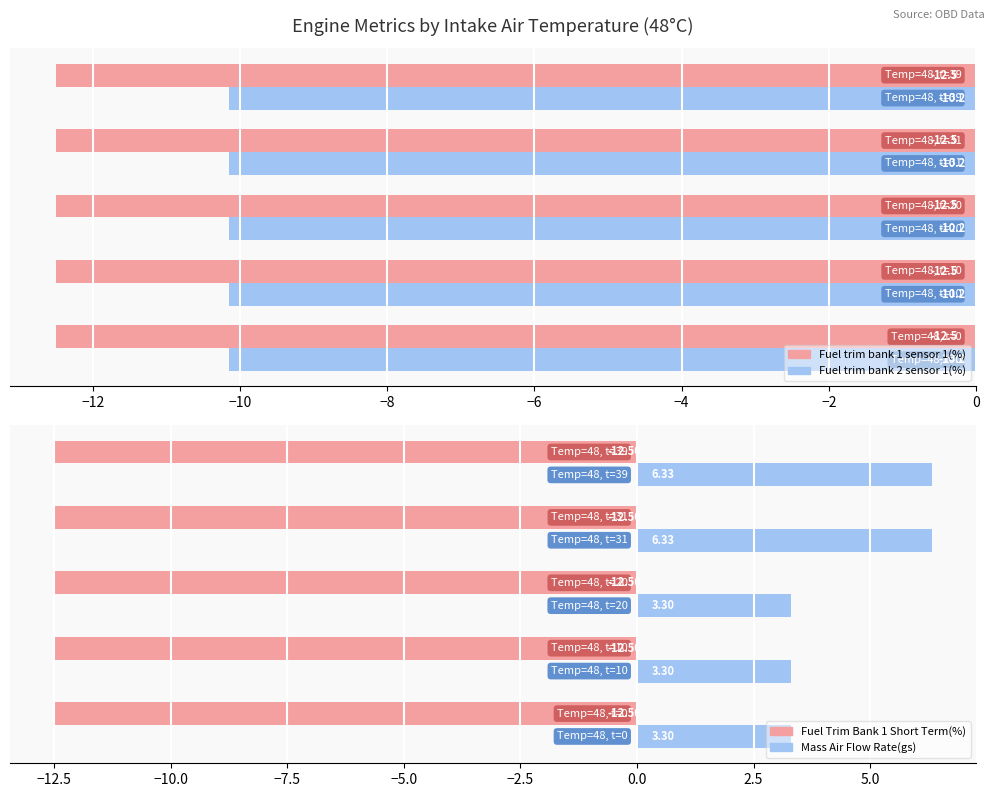

At how many categories does at least one series exceed 4?

2